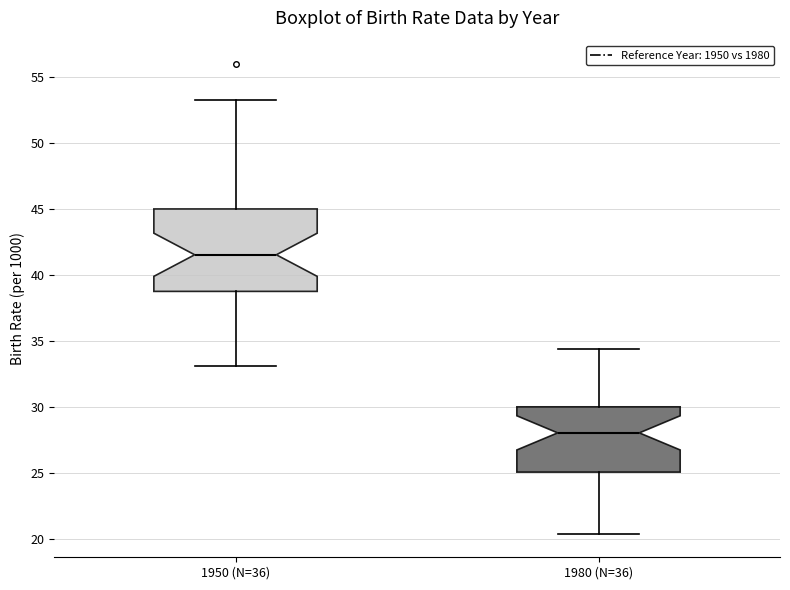

Reading left to right, transcribe this box plot: for each box, give where its median line is, the range the box spans, and where its two whiskers end, as read against the y-axis. The values are not printed on the chart, so give them approximately, as read against the axis.

1950 (N=36): median 41.5, box 39.0 to 45.0, whiskers 33.0 to 53.5
1980 (N=36): median 28.0, box 25.0 to 30.0, whiskers 20.5 to 34.5